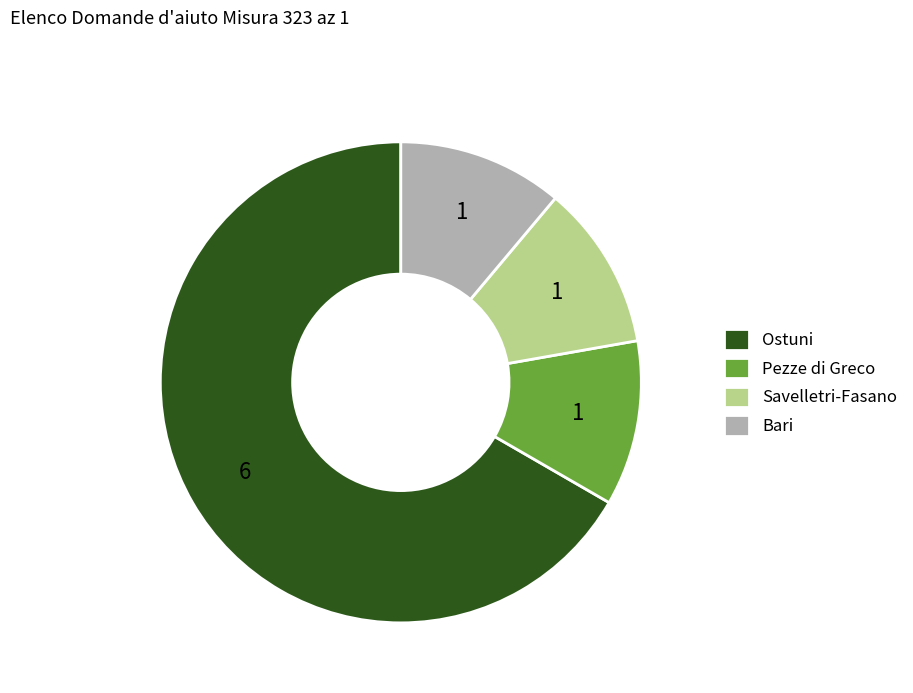

True or false: Savelletri-Fasano accounts for 1% of the total.

False